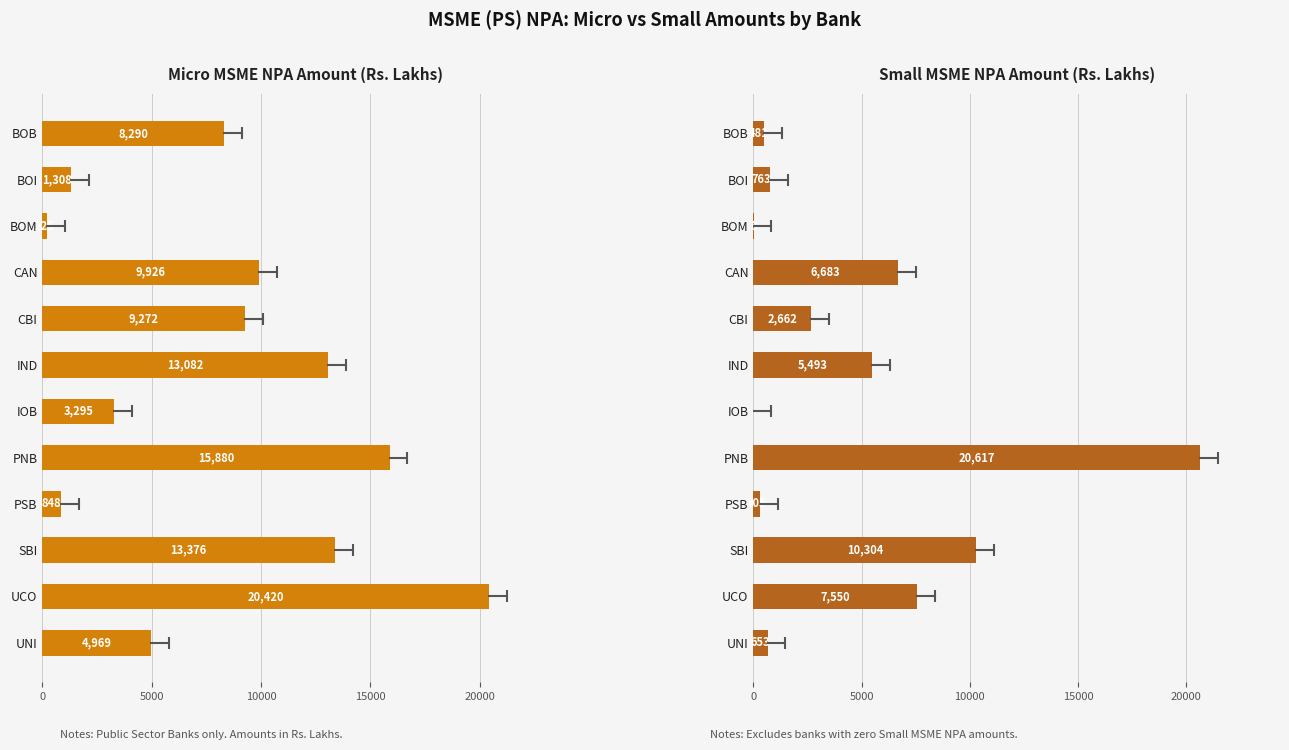

How many positive values does the Small MSME NPA Amount (Rs. Lakhs) series have?

11